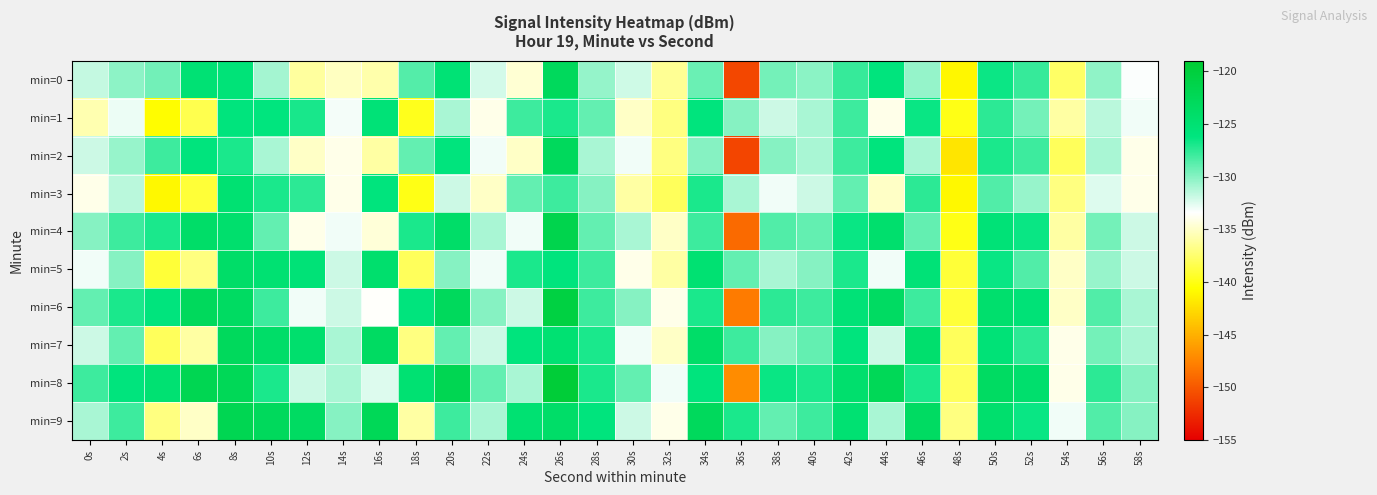

Reading left to right, list all the values displayed in this chart.

min=0: 0s=-131.8	2s=-130.2	4s=-129.4	6s=-125.2	8s=-125.6	10s=-130.8	12s=-136.2	14s=-135.1	16s=-135.8	18s=-128.6	20s=-125.3	22s=-132.2	24s=-134.7	26s=-122.9	28s=-130.4	30s=-132.1	32s=-136.4	34s=-129.2	36s=-151.0	38s=-129.5	40s=-130.1	42s=-127.8	44s=-126.0	46s=-130.4	48s=-141.1	50s=-126.5	52s=-127.8	54s=-137.7	56s=-130.3	58s=-133.3
min=1: 0s=-135.6	2s=-132.9	4s=-140.7	6s=-138.4	8s=-126.1	10s=-126.1	12s=-126.9	14s=-133.1	16s=-125.5	18s=-139.8	20s=-131.0	22s=-134.0	24s=-128.0	26s=-127.0	28s=-129.0	30s=-135.0	32s=-137.0	34s=-126.0	36s=-130.0	38s=-132.0	40s=-131.0	42s=-128.0	44s=-134.0	46s=-126.5	48s=-140.0	50s=-127.5	52s=-129.5	54s=-136.0	56s=-131.5	58s=-133.0
min=2: 0s=-132.0	2s=-130.5	4s=-128.0	6s=-126.0	8s=-127.0	10s=-131.0	12s=-135.0	14s=-134.0	16s=-136.0	18s=-129.0	20s=-126.0	22s=-133.0	24s=-135.0	26s=-123.0	28s=-131.0	30s=-133.0	32s=-137.0	34s=-130.0	36s=-151.0	38s=-130.0	40s=-131.0	42s=-128.0	44s=-126.0	46s=-131.0	48s=-142.0	50s=-127.0	52s=-128.0	54s=-138.0	56s=-131.0	58s=-134.0
min=3: 0s=-134.0	2s=-131.5	4s=-141.0	6s=-139.0	8s=-125.0	10s=-127.0	12s=-127.5	14s=-134.0	16s=-126.0	18s=-140.0	20s=-132.0	22s=-135.0	24s=-129.0	26s=-128.0	28s=-130.0	30s=-136.0	32s=-138.0	34s=-127.0	36s=-131.0	38s=-133.0	40s=-132.0	42s=-129.0	44s=-135.0	46s=-127.5	48s=-141.0	50s=-128.5	52s=-130.5	54s=-137.0	56s=-132.5	58s=-134.0
min=4: 0s=-130.0	2s=-128.0	4s=-127.0	6s=-124.0	8s=-124.5	10s=-129.0	12s=-134.0	14s=-133.0	16s=-134.5	18s=-127.0	20s=-124.0	22s=-131.0	24s=-133.0	26s=-121.5	28s=-129.0	30s=-131.0	32s=-135.0	34s=-128.0	36s=-149.0	38s=-128.5	40s=-129.0	42s=-126.5	44s=-124.5	46s=-129.0	48s=-140.0	50s=-125.5	52s=-126.5	54s=-136.0	56s=-129.5	58s=-132.0
min=5: 0s=-133.0	2s=-130.0	4s=-139.0	6s=-137.0	8s=-124.0	10s=-125.0	12s=-125.5	14s=-132.0	16s=-124.5	18s=-138.0	20s=-130.0	22s=-133.0	24s=-127.0	26s=-126.0	28s=-128.0	30s=-134.0	32s=-136.0	34s=-125.0	36s=-129.0	38s=-131.0	40s=-130.0	42s=-127.0	44s=-133.0	46s=-125.5	48s=-139.0	50s=-126.5	52s=-128.5	54s=-135.0	56s=-130.5	58s=-132.0
min=6: 0s=-129.0	2s=-127.0	4s=-126.0	6s=-123.0	8s=-123.5	10s=-128.0	12s=-133.0	14s=-132.0	16s=-133.5	18s=-126.0	20s=-123.0	22s=-130.0	24s=-132.0	26s=-120.5	28s=-128.0	30s=-130.0	32s=-134.0	34s=-127.0	36s=-148.0	38s=-127.5	40s=-128.0	42s=-125.5	44s=-123.5	46s=-128.0	48s=-139.0	50s=-124.5	52s=-125.5	54s=-135.0	56s=-128.5	58s=-131.0
min=7: 0s=-132.0	2s=-129.0	4s=-138.0	6s=-136.0	8s=-123.0	10s=-124.0	12s=-124.5	14s=-131.0	16s=-123.5	18s=-137.0	20s=-129.0	22s=-132.0	24s=-126.0	26s=-125.0	28s=-127.0	30s=-133.0	32s=-135.0	34s=-124.0	36s=-128.0	38s=-130.0	40s=-129.0	42s=-126.0	44s=-132.0	46s=-124.5	48s=-138.0	50s=-125.5	52s=-127.5	54s=-134.0	56s=-129.5	58s=-131.0
min=8: 0s=-128.0	2s=-126.0	4s=-125.0	6s=-122.0	8s=-122.5	10s=-127.0	12s=-132.0	14s=-131.0	16s=-132.5	18s=-125.0	20s=-122.0	22s=-129.0	24s=-131.0	26s=-119.5	28s=-127.0	30s=-129.0	32s=-133.0	34s=-126.0	36s=-147.0	38s=-126.5	40s=-127.0	42s=-124.5	44s=-122.5	46s=-127.0	48s=-138.0	50s=-123.5	52s=-124.5	54s=-134.0	56s=-127.5	58s=-130.0
min=9: 0s=-131.0	2s=-128.0	4s=-137.0	6s=-135.0	8s=-122.0	10s=-123.0	12s=-123.5	14s=-130.0	16s=-122.5	18s=-136.0	20s=-128.0	22s=-131.0	24s=-125.0	26s=-124.0	28s=-126.0	30s=-132.0	32s=-134.0	34s=-123.0	36s=-127.0	38s=-129.0	40s=-128.0	42s=-125.0	44s=-131.0	46s=-123.5	48s=-137.0	50s=-124.5	52s=-126.5	54s=-133.0	56s=-128.5	58s=-130.0